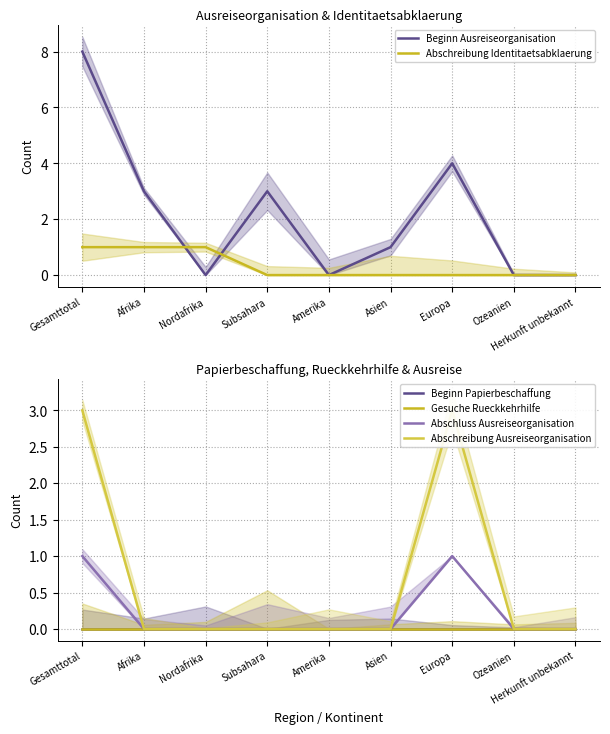

Reading right to left, extract all data points from this chart.

Beginn Ausreiseorganisation: Herkunft unbekannt=0	Ozeanien=0	Europa=4	Asien=1	Amerika=0	Subsahara=3	Nordafrika=0	Afrika=3	Gesamttotal=8
Abschreibung Identitaetsabklaerung: Herkunft unbekannt=0	Ozeanien=0	Europa=0	Asien=0	Amerika=0	Subsahara=0	Nordafrika=1	Afrika=1	Gesamttotal=1
Beginn Papierbeschaffung: Herkunft unbekannt=0	Ozeanien=0	Europa=0	Asien=0	Amerika=0	Subsahara=0	Nordafrika=0	Afrika=0	Gesamttotal=0
Gesuche Rueckkehrhilfe: Herkunft unbekannt=0	Ozeanien=0	Europa=0	Asien=0	Amerika=0	Subsahara=0	Nordafrika=0	Afrika=0	Gesamttotal=0
Abschluss Ausreiseorganisation: Herkunft unbekannt=0	Ozeanien=0	Europa=1	Asien=0	Amerika=0	Subsahara=0	Nordafrika=0	Afrika=0	Gesamttotal=1
Abschreibung Ausreiseorganisation: Herkunft unbekannt=0	Ozeanien=0	Europa=3	Asien=0	Amerika=0	Subsahara=0	Nordafrika=0	Afrika=0	Gesamttotal=3